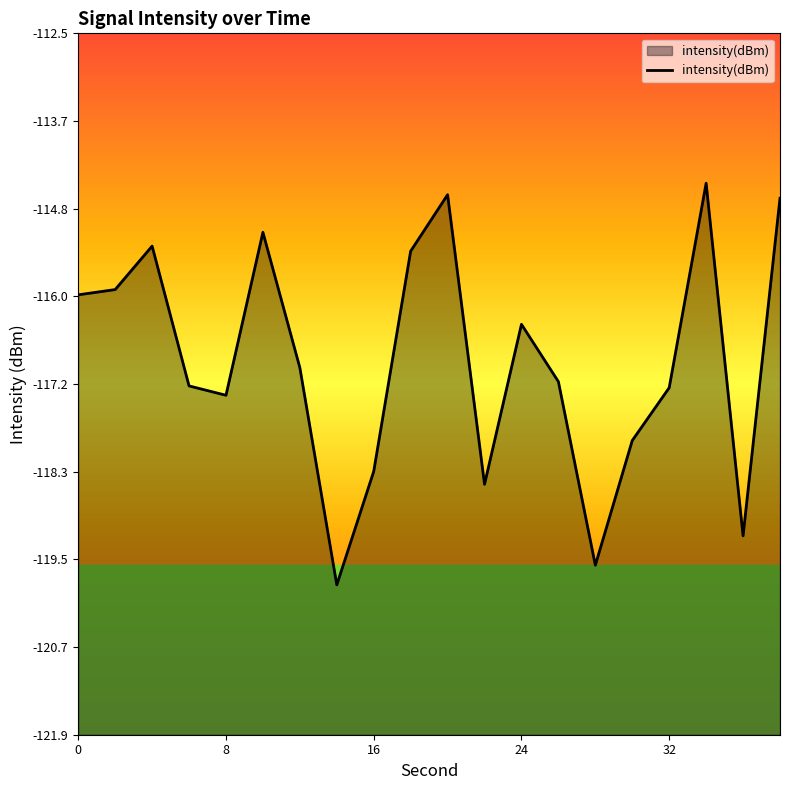

What is the difference between the second highest and minimum values?

5.2